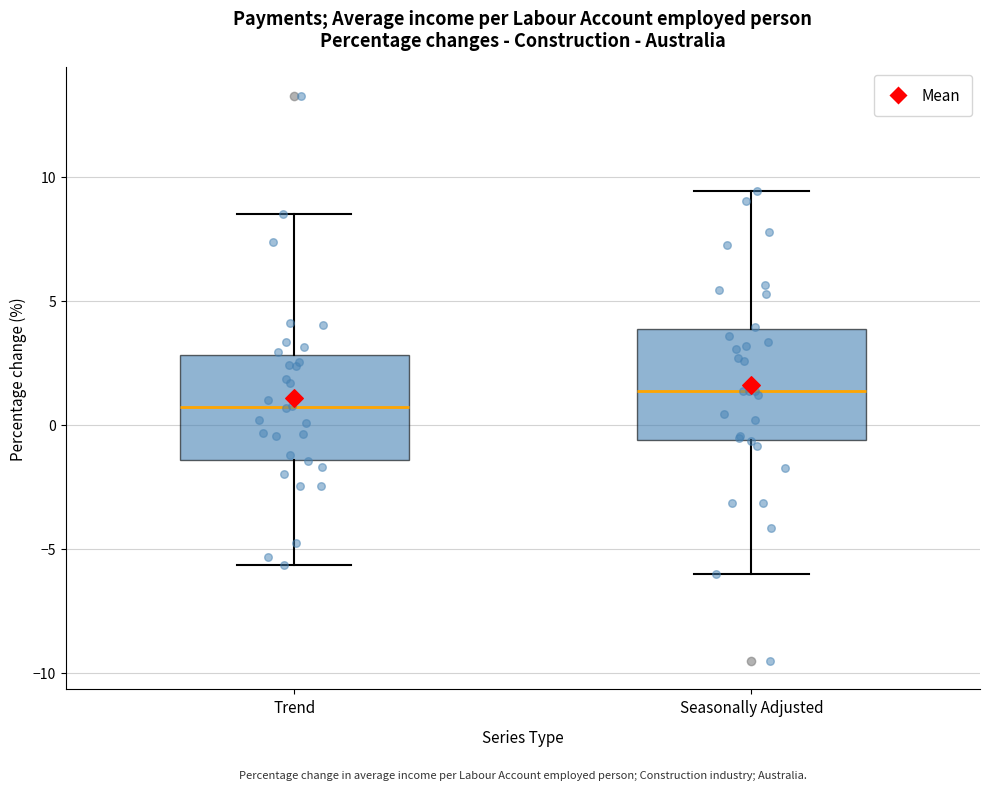

Reading left to right, read every box against the y-axis: the position of its median line, the range the box covers, and the ends of its whiskers. The values are not printed on the chart, so give them approximately, as read against the axis.

Trend: median 0.5, box -1.5 to 3.0, whiskers -5.5 to 8.5
Seasonally Adjusted: median 1.5, box -0.5 to 4.0, whiskers -6.0 to 9.5